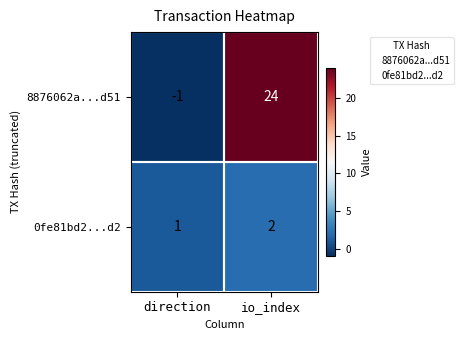

Which series has the widest spread of values?

8876062a...d51